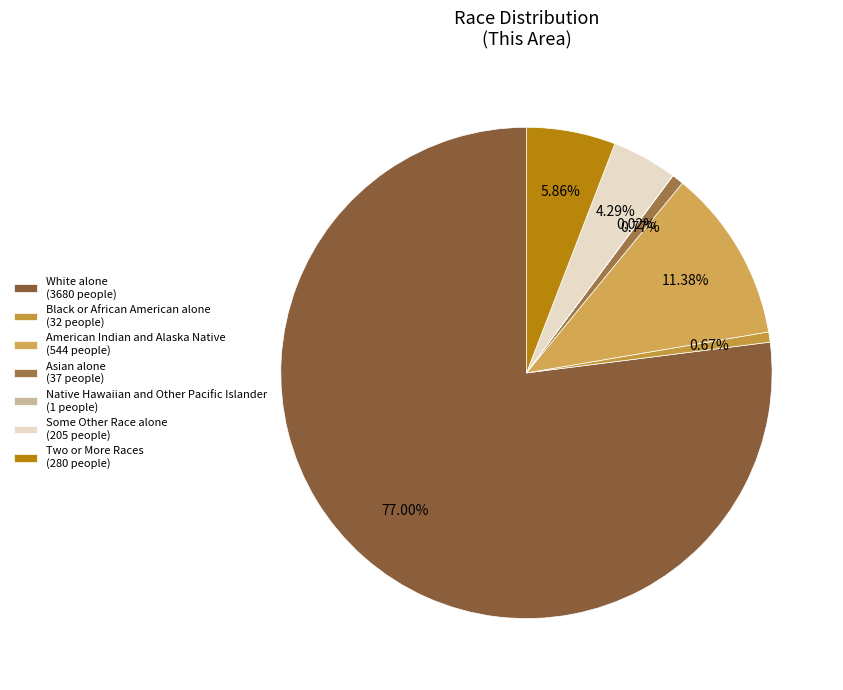

What is the change in value from Black or African American alone to Native Hawaiian and Other Pacific Islander?

-31